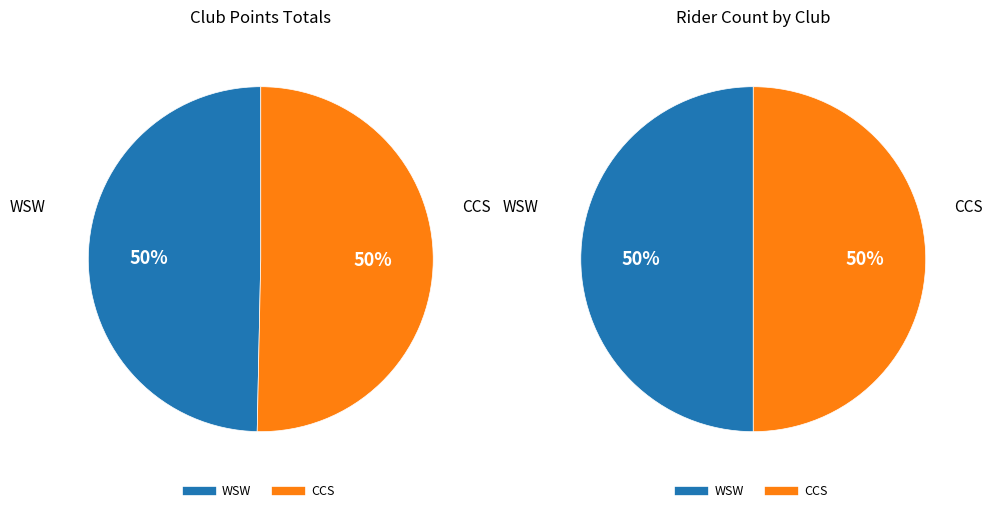

What is the change in value from WSW to CCS?

+3